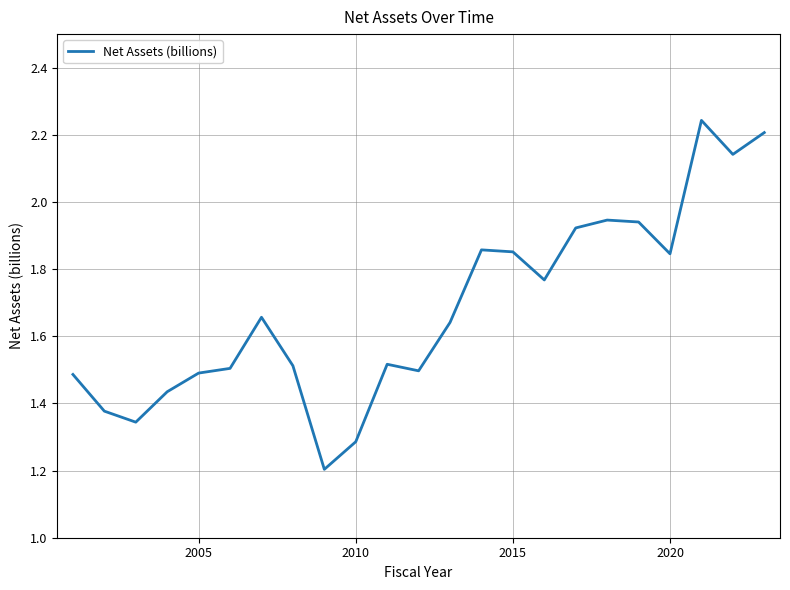

What is the smallest value displayed?

1.2